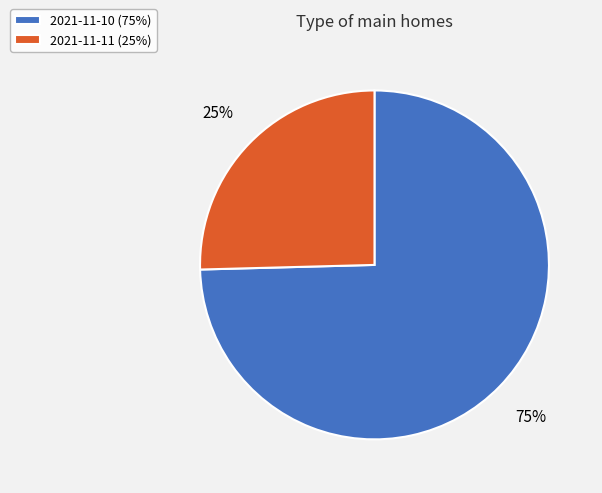

Is there any slice that represents more than half of the pie?

Yes